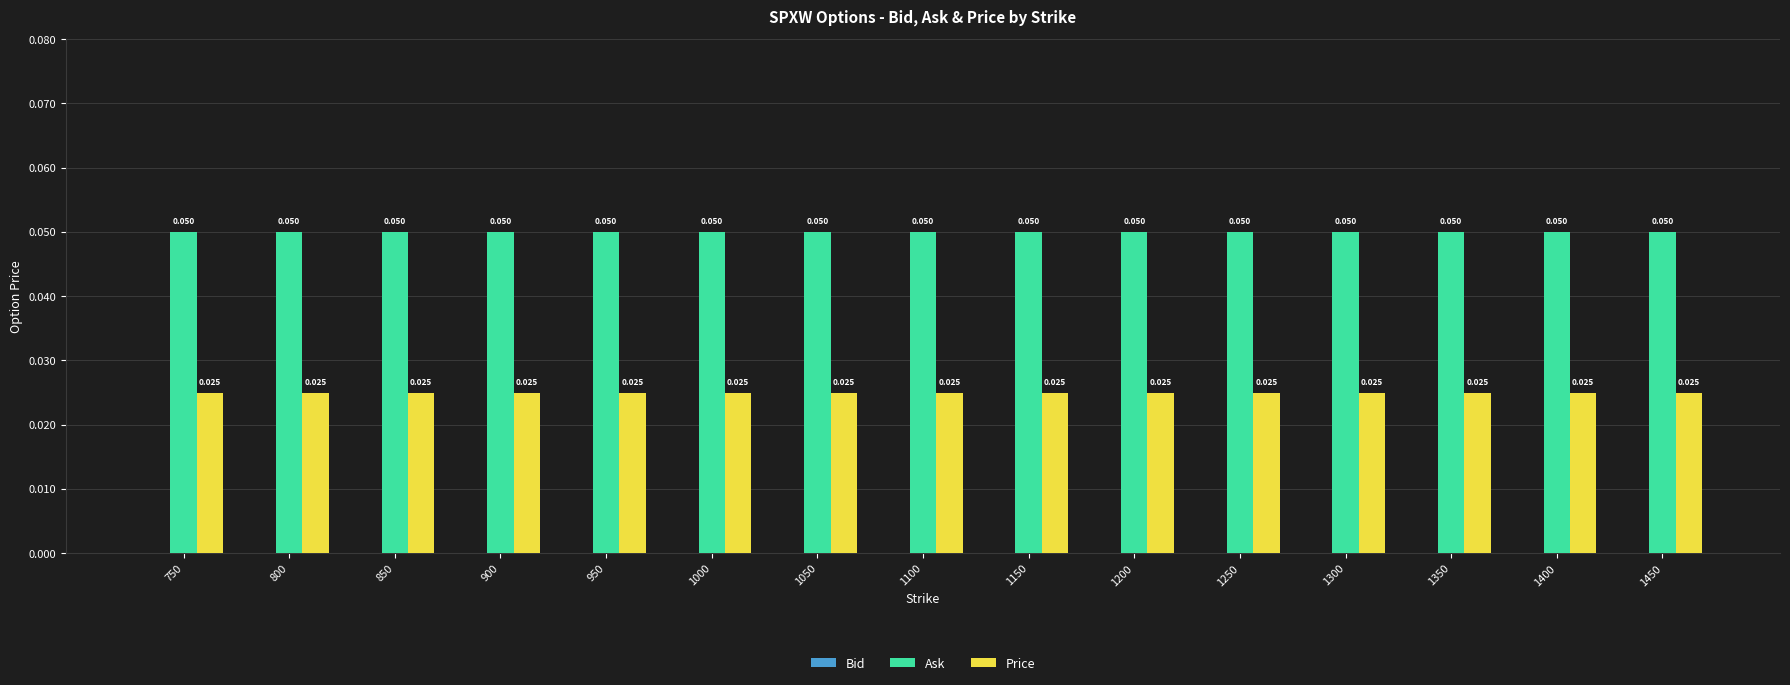

Is the value of Price at 950 greater than the value of Ask at 1450?

No